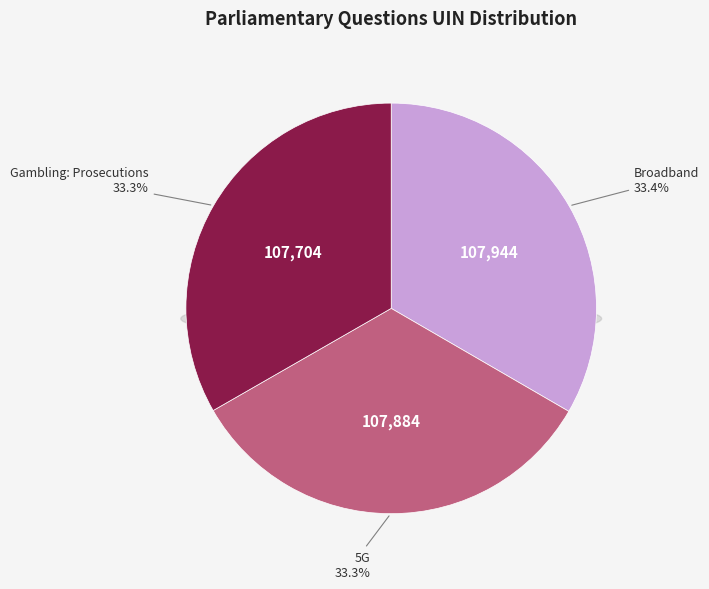

What percentage is the Gambling: Prosecutions (107704) slice, to the nearest percent?

33%